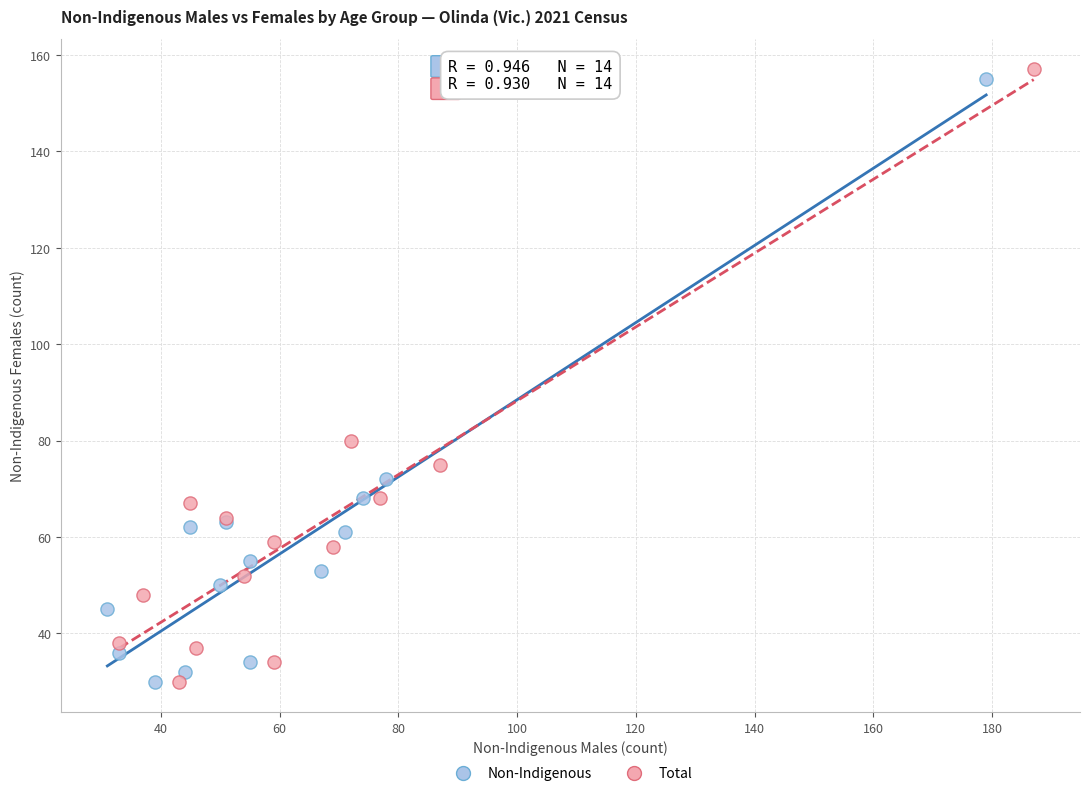

Which series has the widest spread of Y values?

Total